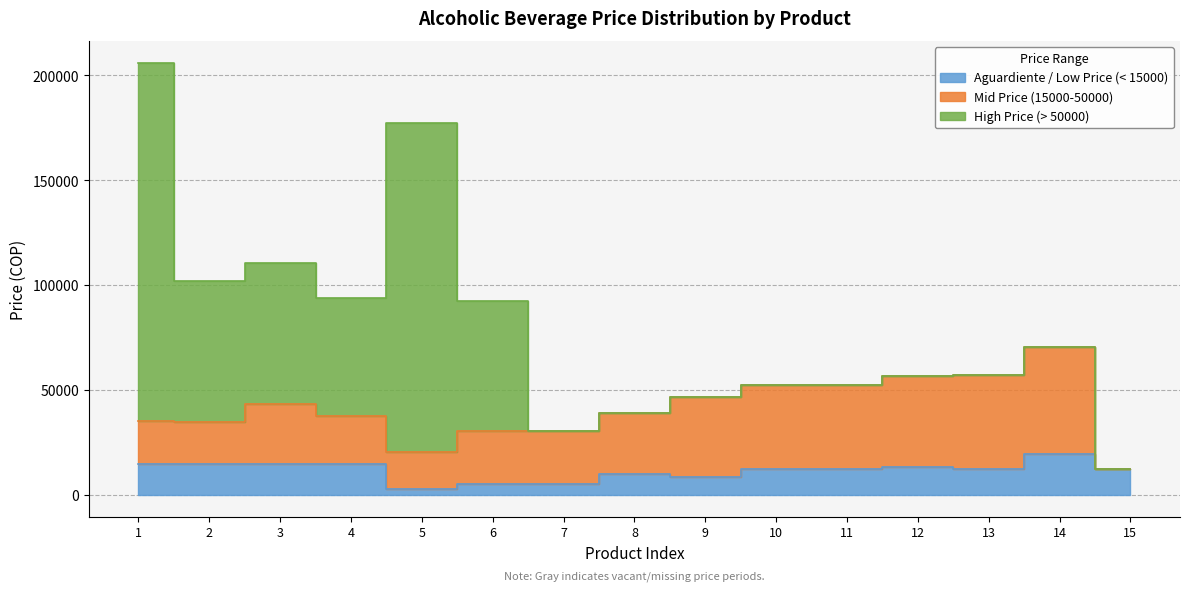

Is it true that Mid Price (15000-50000) equals 50956 at 14?

True